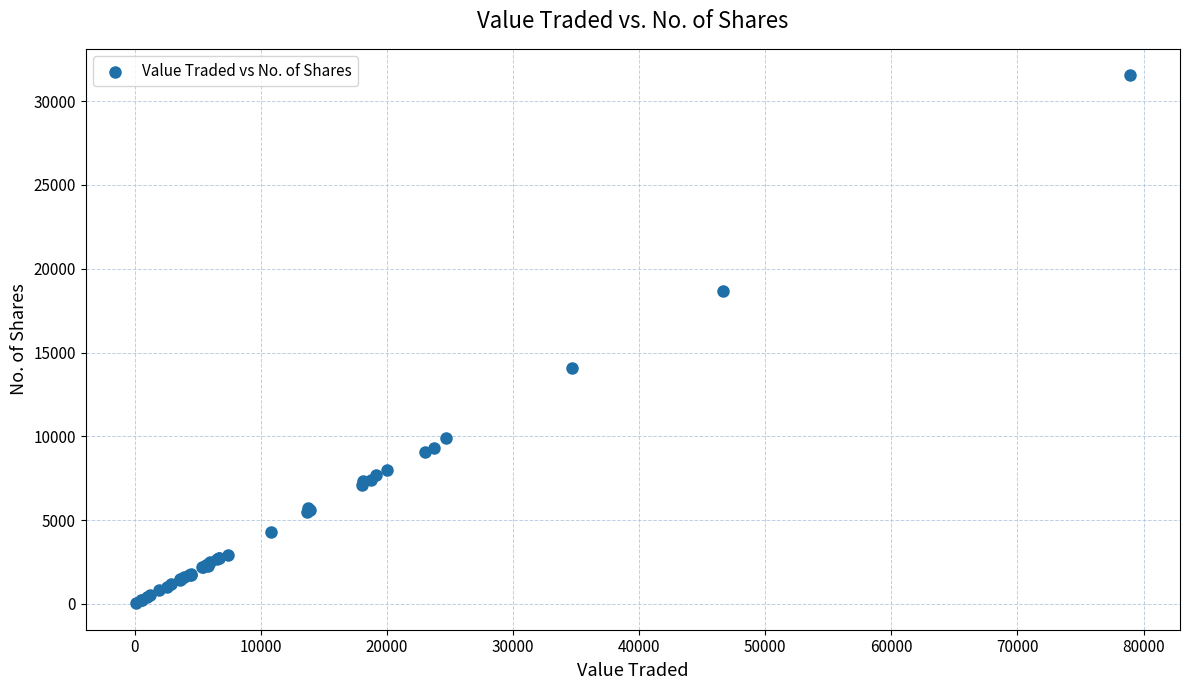

What Y value in the scatter plot is closest to 15790?

14101